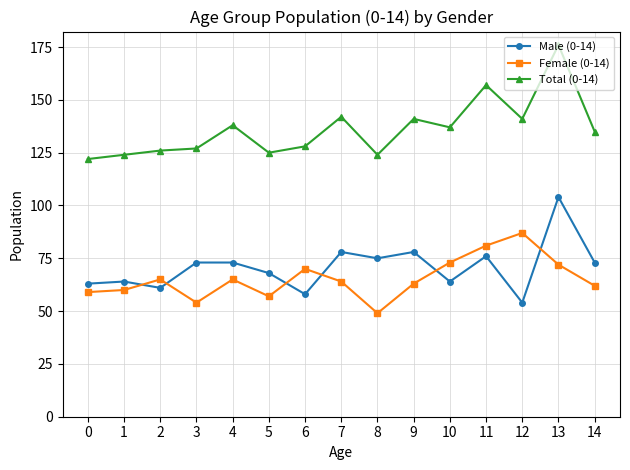

Is it true that Total (0-14) equals 137 at 10?

True